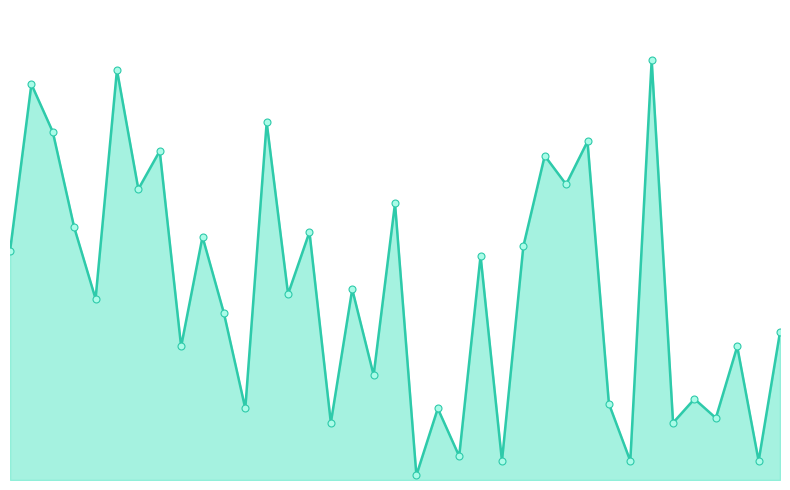

Reading left to right, transcribe all the data shown in this chart.

48	83	73	53	38	86	61	69	28	51	35	15	75	39	52	12	40	22	58	1	15	5	47	4	49	68	62	71	16	4	88	12	17	13	28	4	31